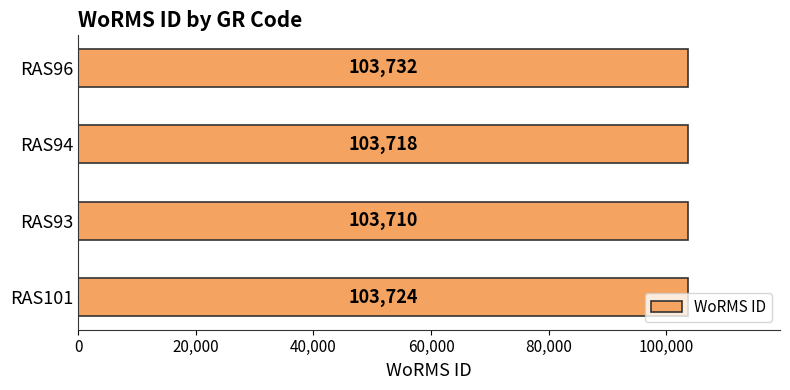

What is the difference between the values at RAS101 and RAS93?

14